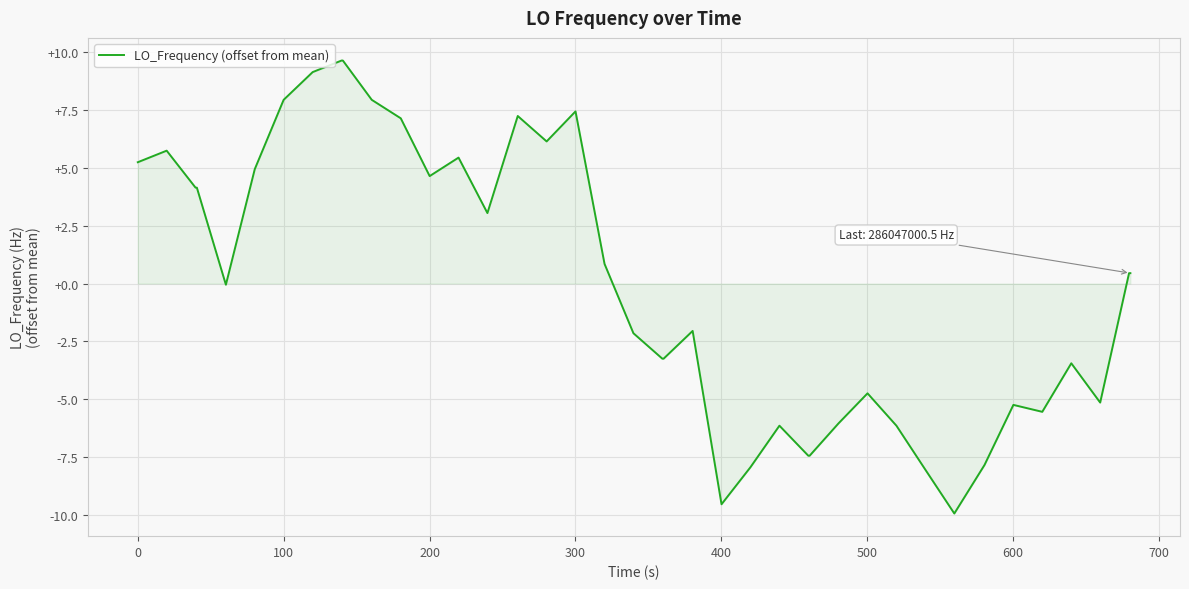

What is the smallest value displayed?

-9.9